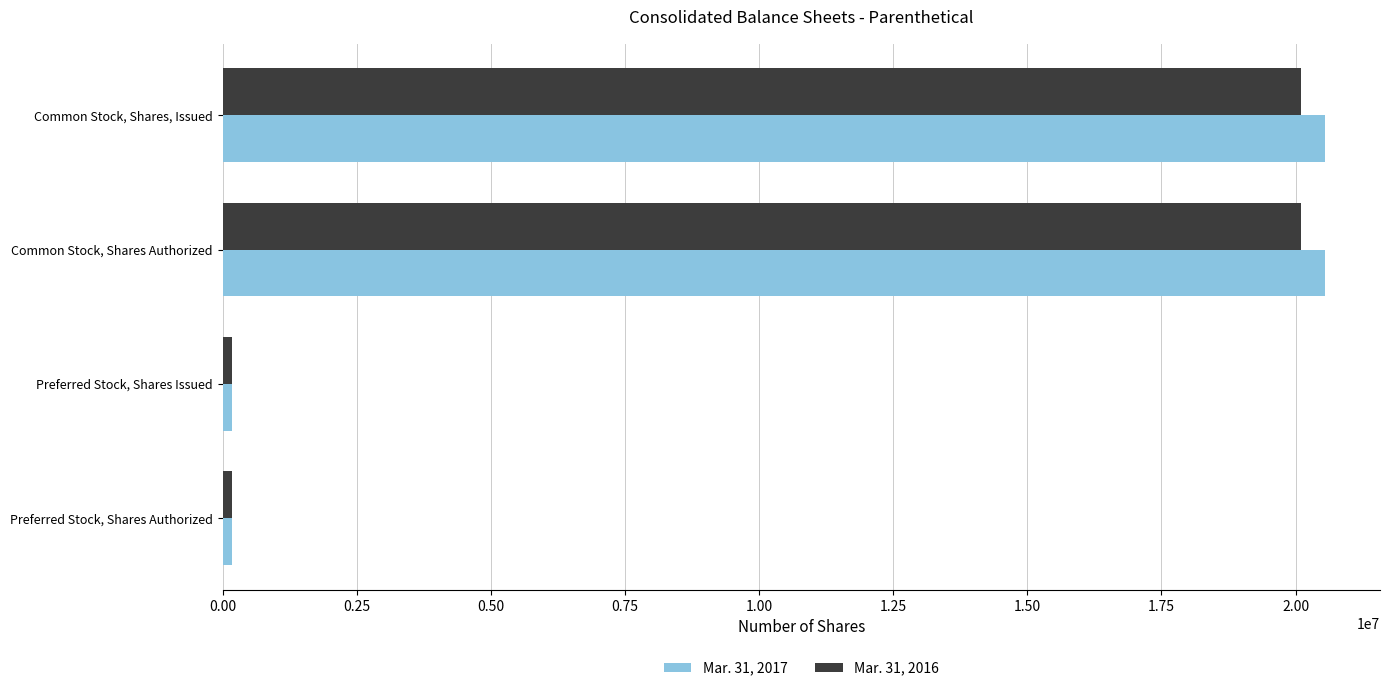

Rank the series by their average value, from lowest to highest.

Mar. 31, 2016, Mar. 31, 2017